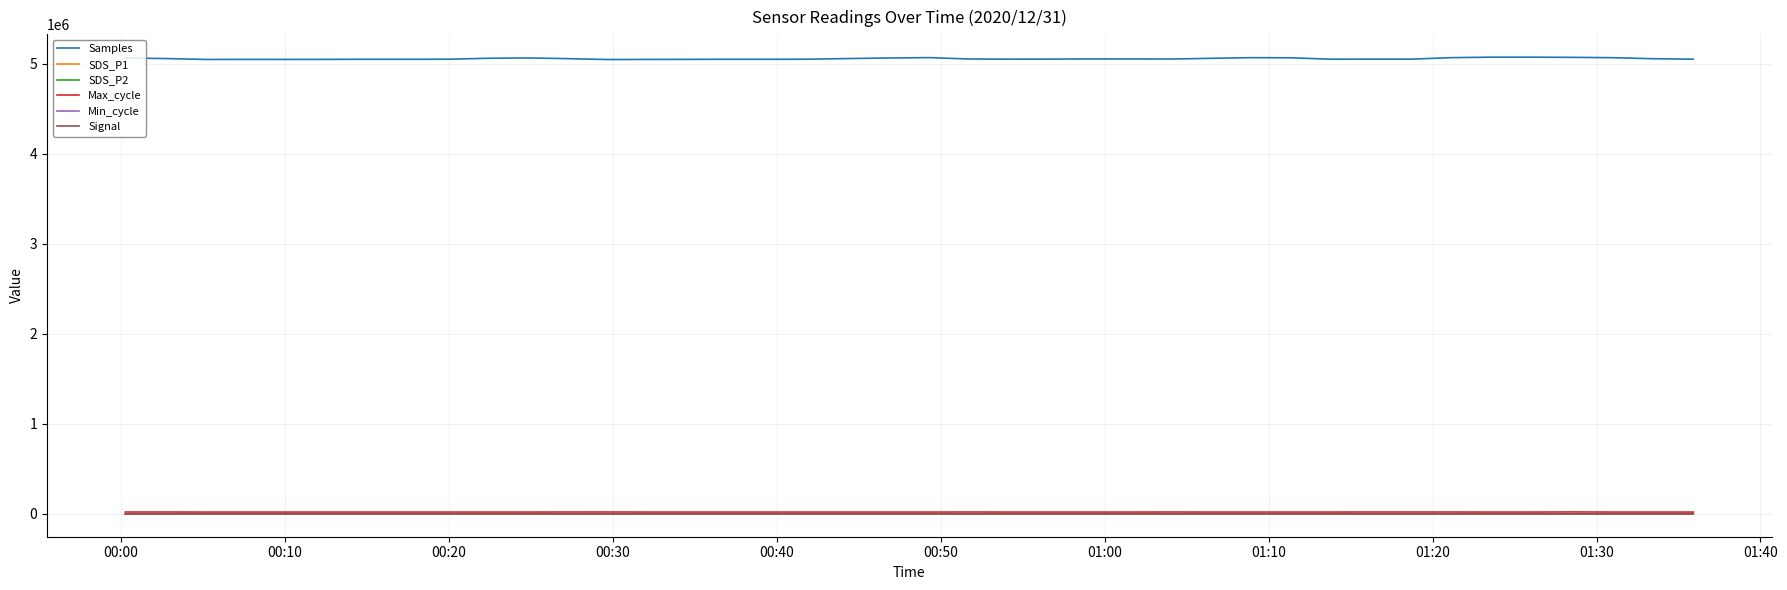

True or false: Samples and SDS_P2 intersect in this chart.

False